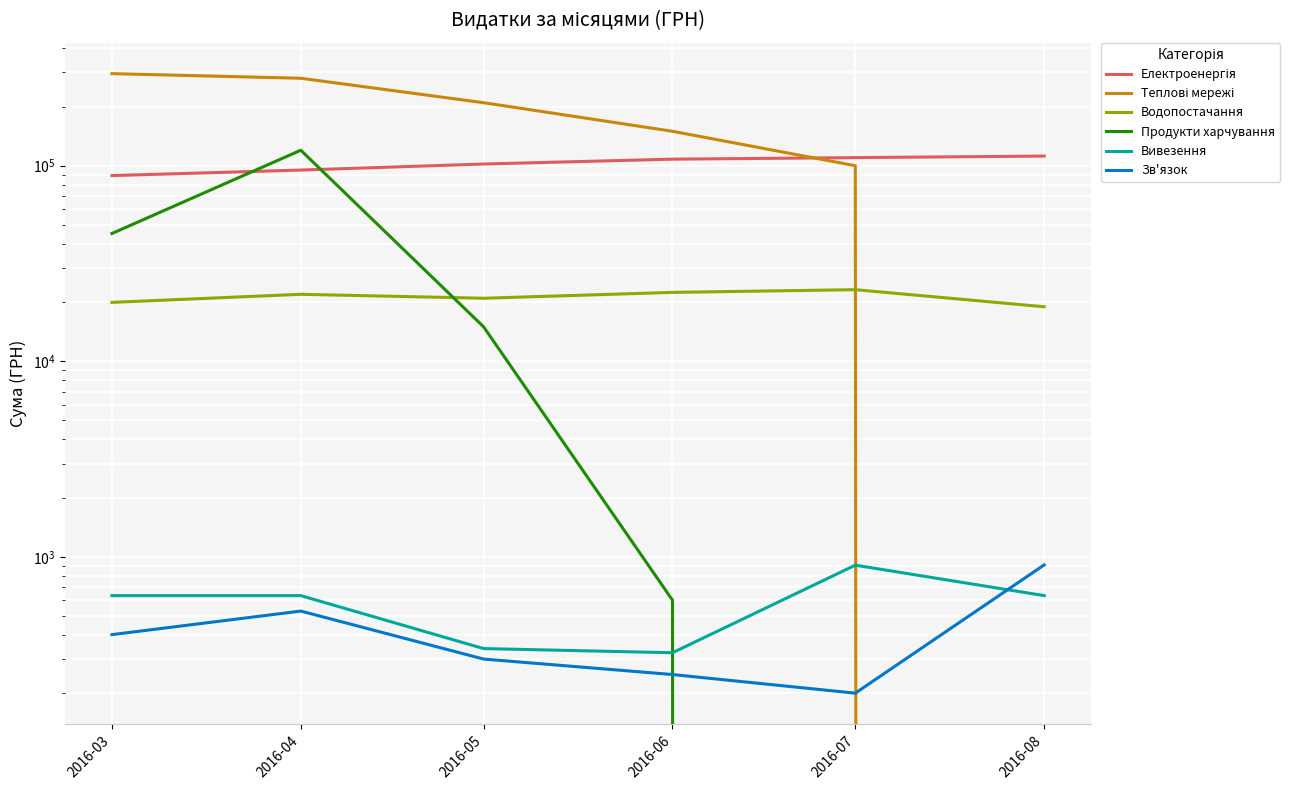

Reading left to right, what are all the values shown in this chart?

Електроенергія: 89000.0	95000.0	102000.0	108000.0	110000.0	111990.4
Теплові мережі: 295638.6	280000.0	210000.0	150000.0	100000.0	0.0
Водопостачання: 20000.0	22000.0	21000.0	22500.0	23228.0	19000.0
Продукти харчування: 45000.0	120000.0	15000.0	600.0	0.0	0.0
Вивезення: 633.1	633.1	339.4	323.2	906.2	633.1
Зв'язок: 400.0	527.8	300.0	250.0	200.8	909.1